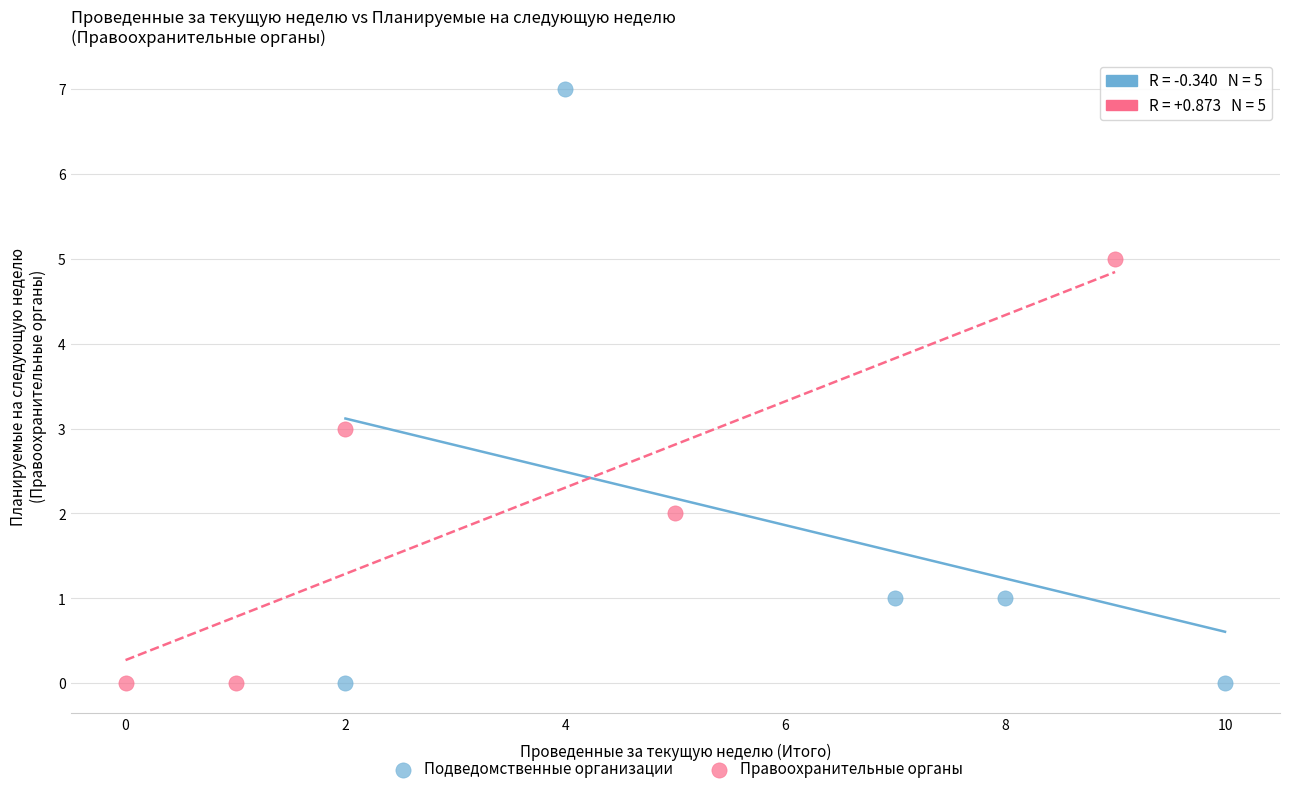

What are all the series names shown in the legend?

Подведомственные организации, Правоохранительные органы